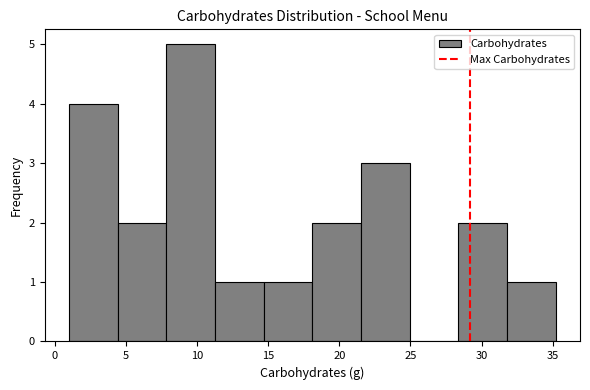

Reading left to right, list every bar in this chart as the range it spans on the x-axis followed by its height. Neither the bar edges nor the heights are printed on the chart, so give them approximately, as read against the axes.

1.0 to 4.5: 4
4.5 to 8.0: 2
8.0 to 11.5: 5
11.5 to 14.5: 1
14.5 to 18.0: 1
18.0 to 21.5: 2
21.5 to 25.0: 3
25.0 to 28.5: 0
28.5 to 32.0: 2
32.0 to 35.0: 1